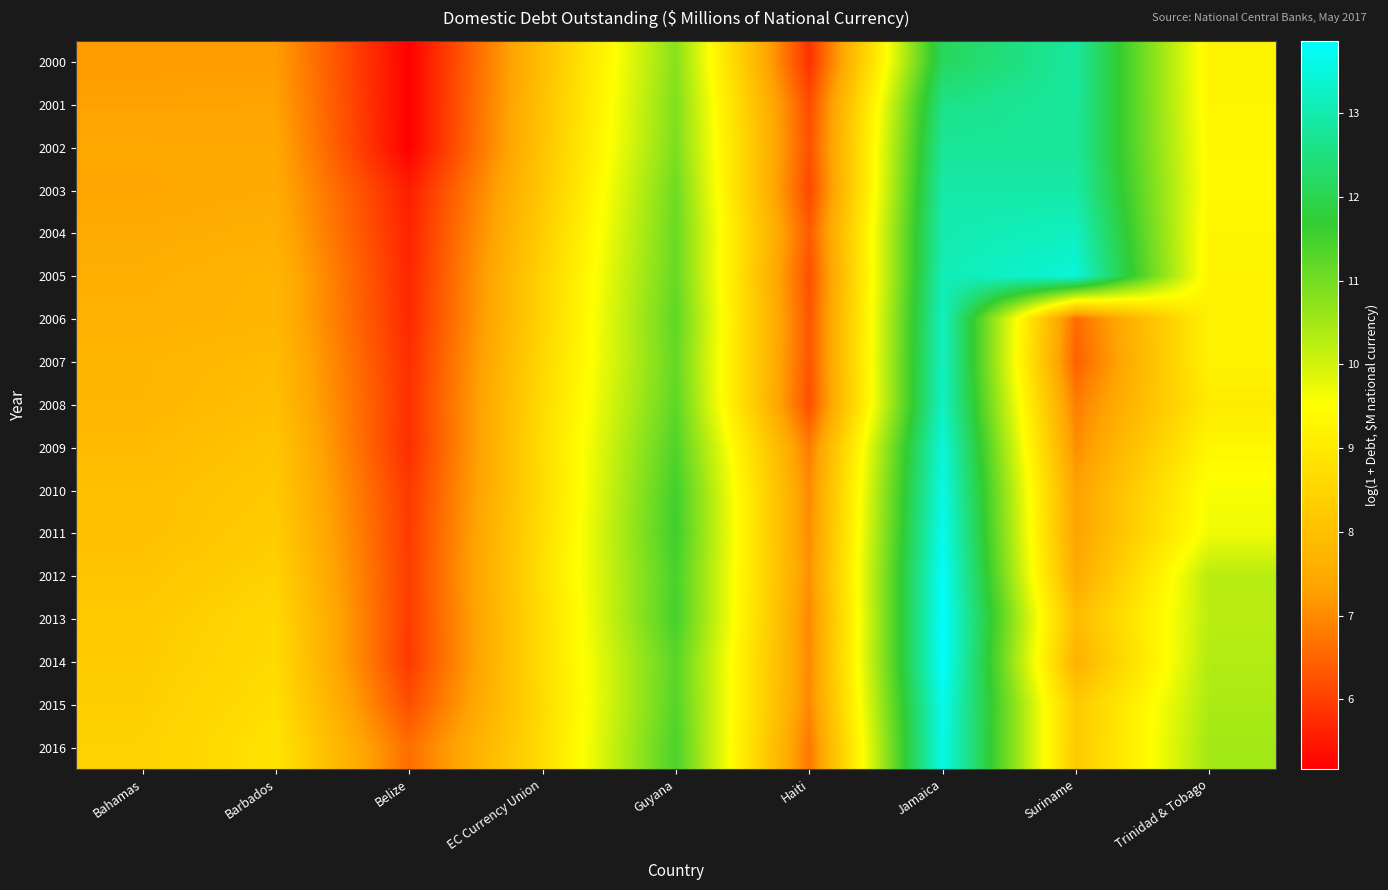

Rank the series by their maximum value, from highest to lowest.

2013, 2014, 2012, 2011, 2015, 2016, 2010, 2009, 2005, 2008, 2007, 2004, 2006, 2003, 2000, 2001, 2002